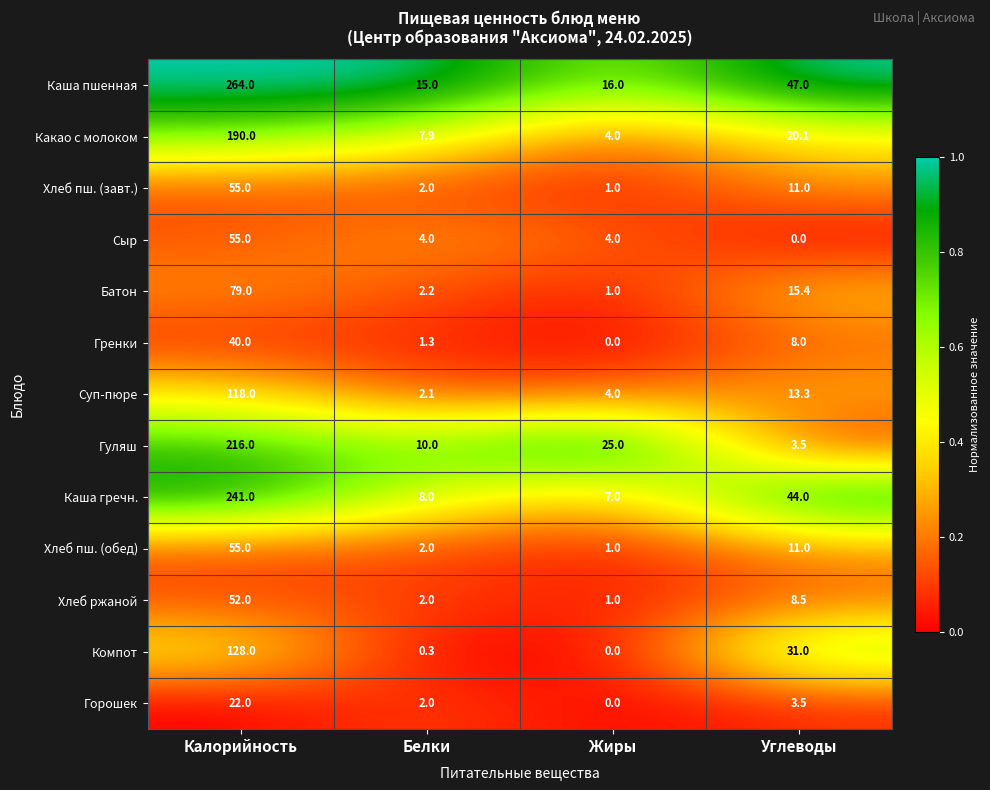

The value of Гренки at Жиры is -23.5. True or false?

False